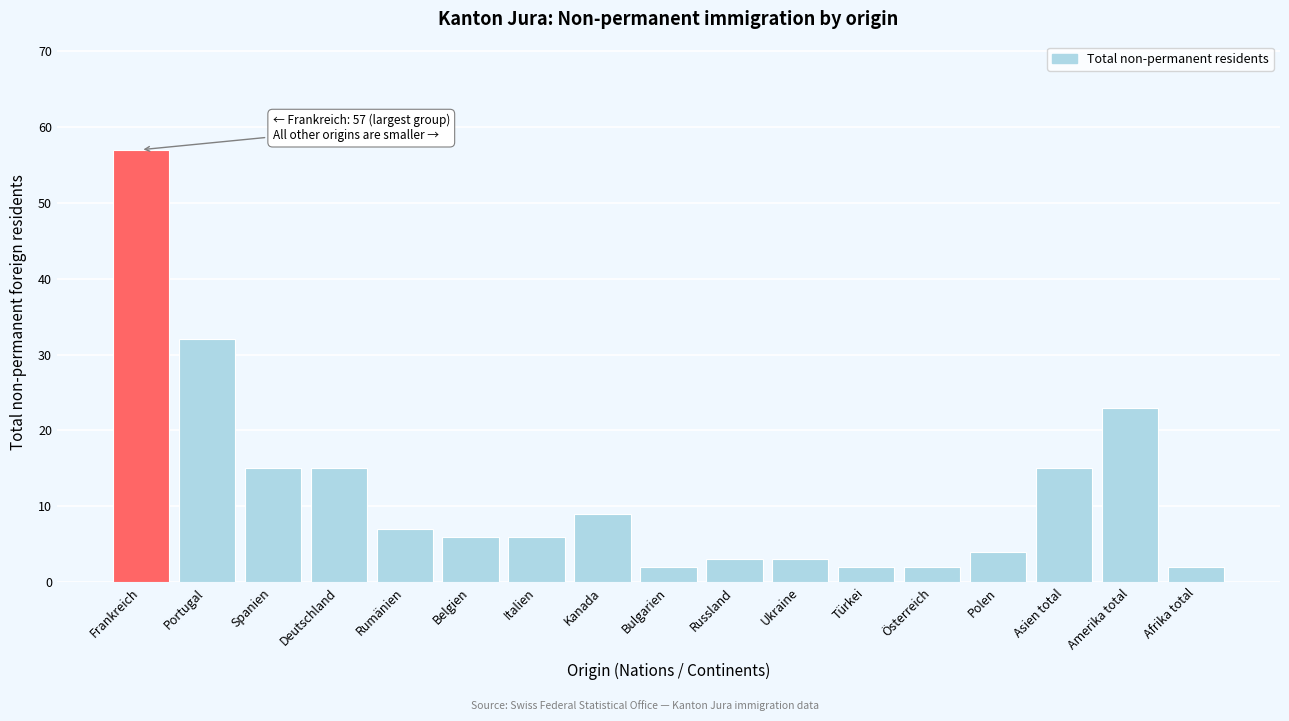

Reading left to right, what are all the values shown in this chart?

57	32	15	15	7	6	6	9	2	3	3	2	2	4	15	23	2